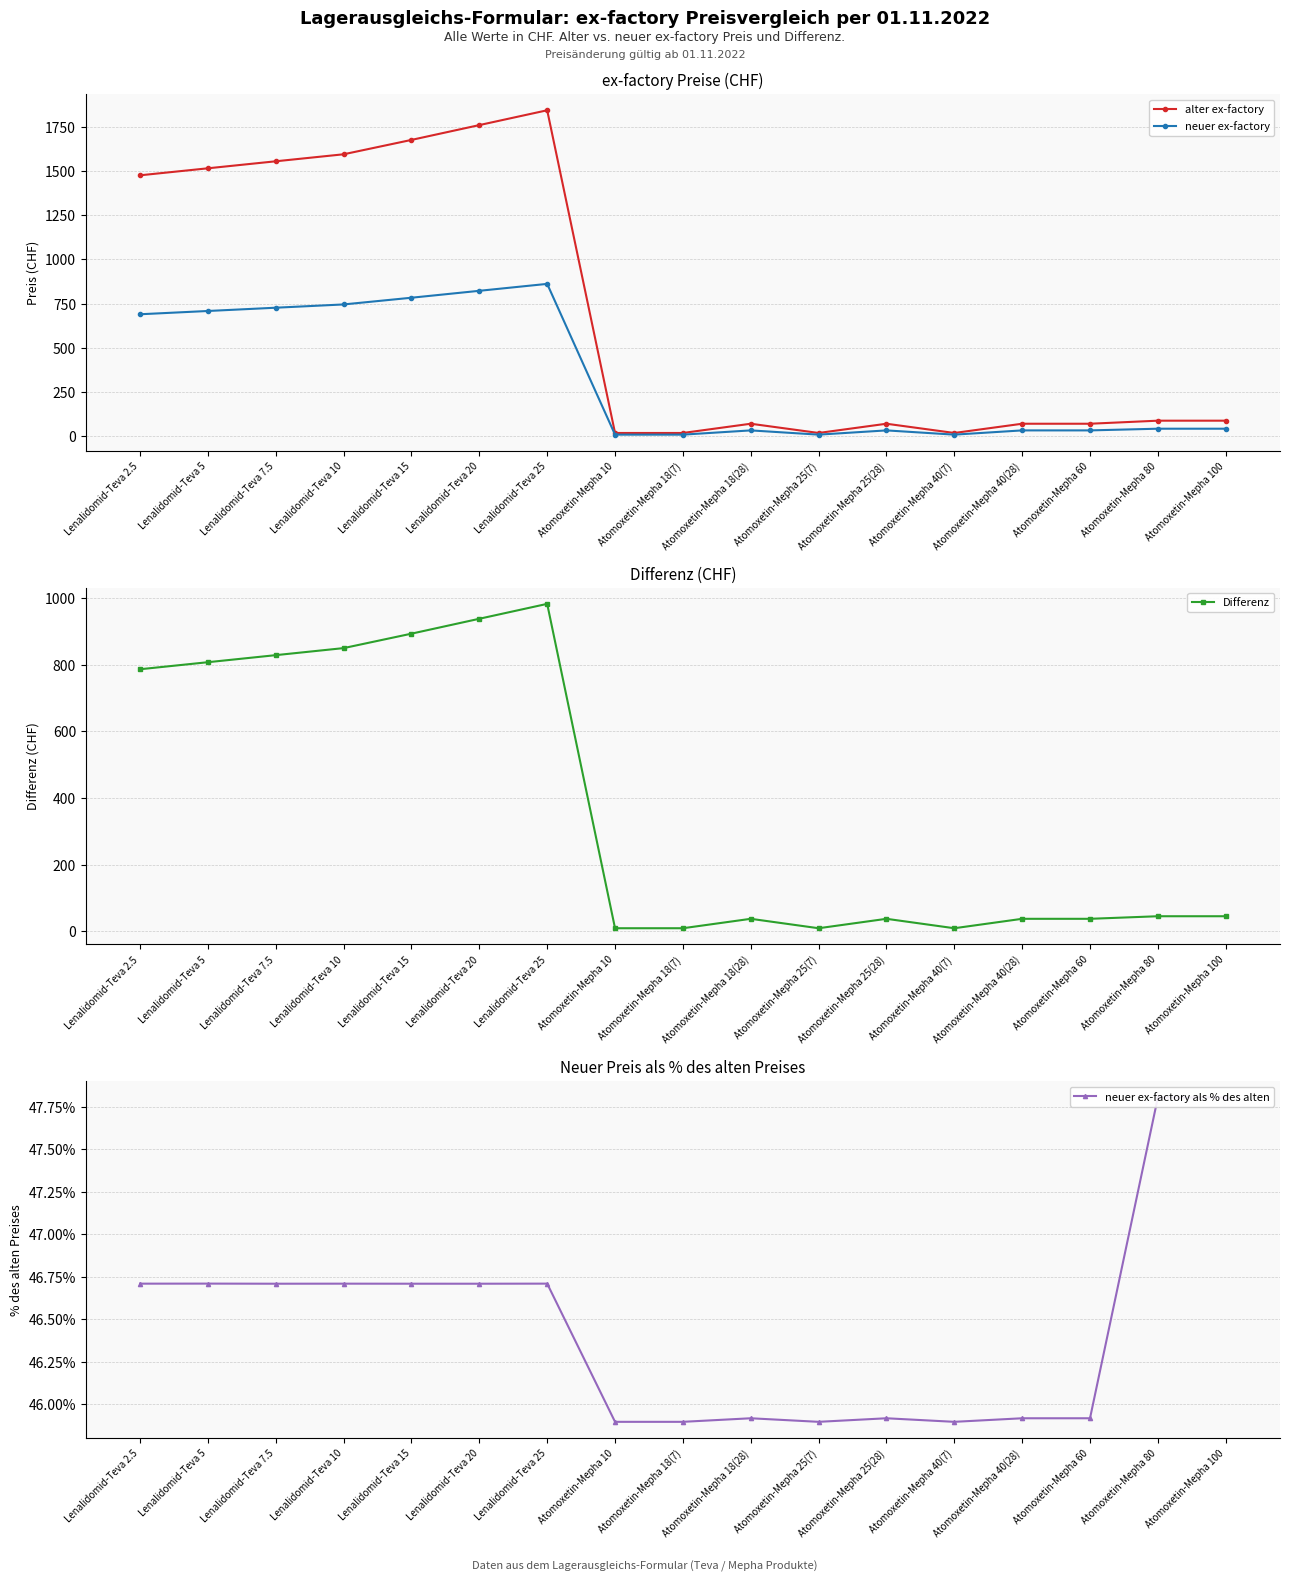

What is the label of the 16th point from the right?

Lenalidomid-Teva 5